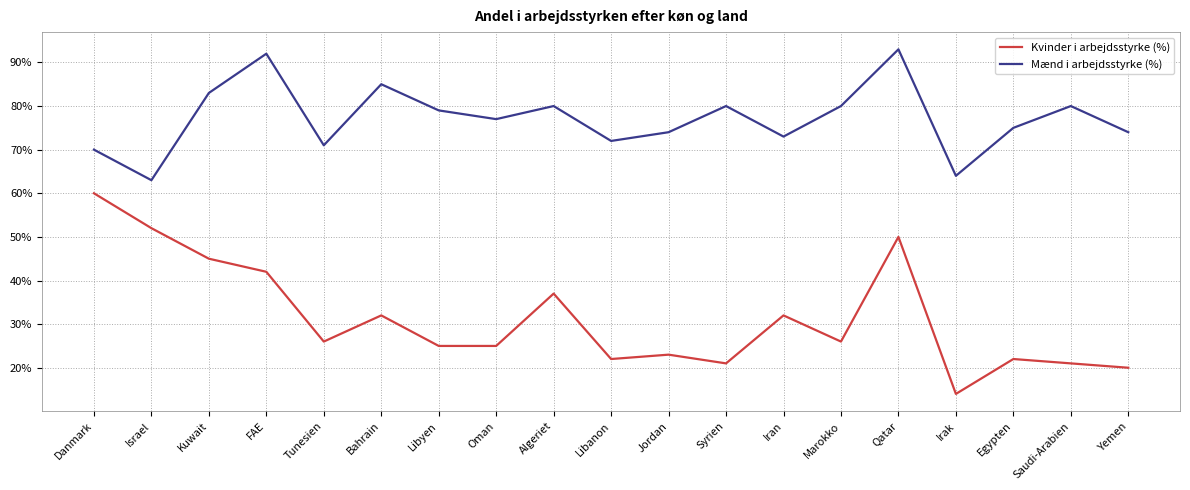

What is the difference between the highest and lowest values at Kuwait?

38